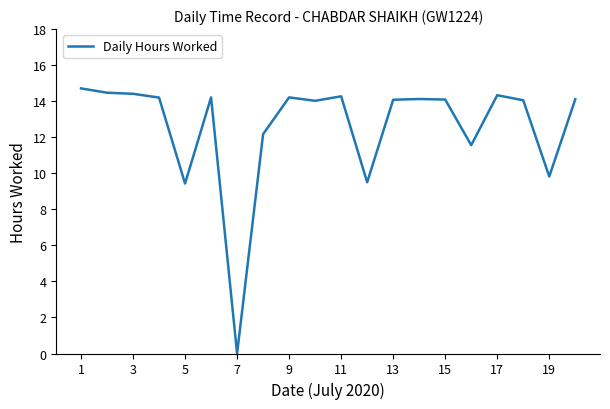

What is the greatest value displayed?

14.7